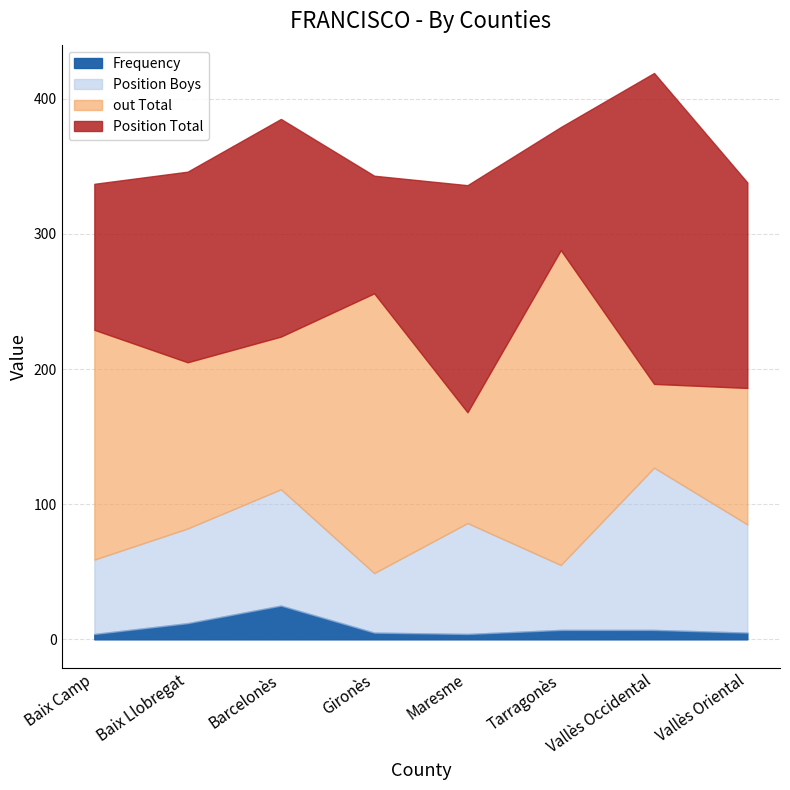

At which category is the sum across all series the highest?

Vallès Occidental